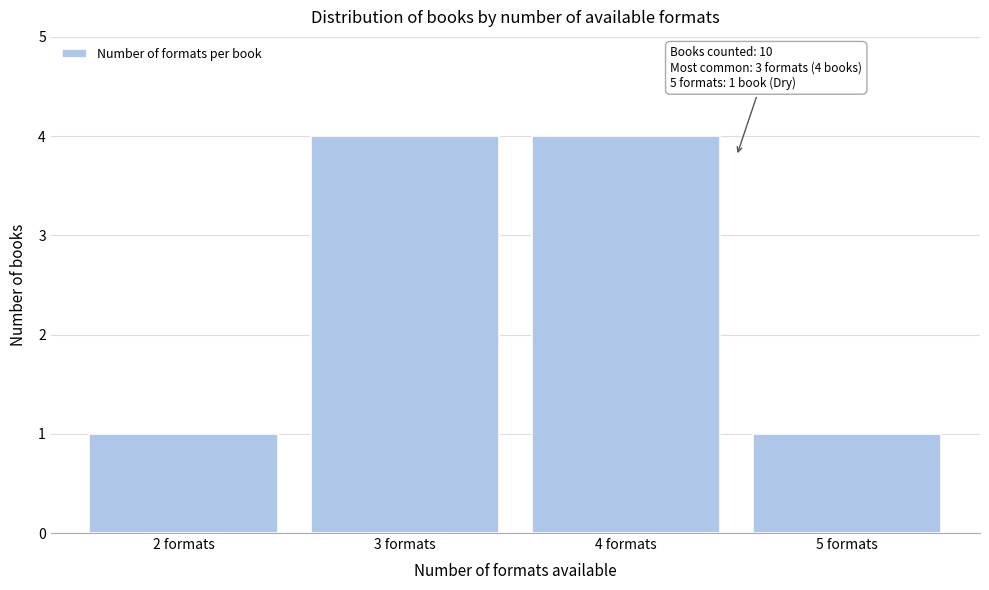

Reading left to right, what are all the values shown in this chart?

1	4	4	1